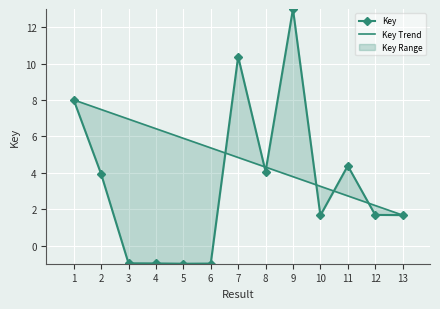

True or false: Key Trend has more than 2 points higher than both neighbors.

False